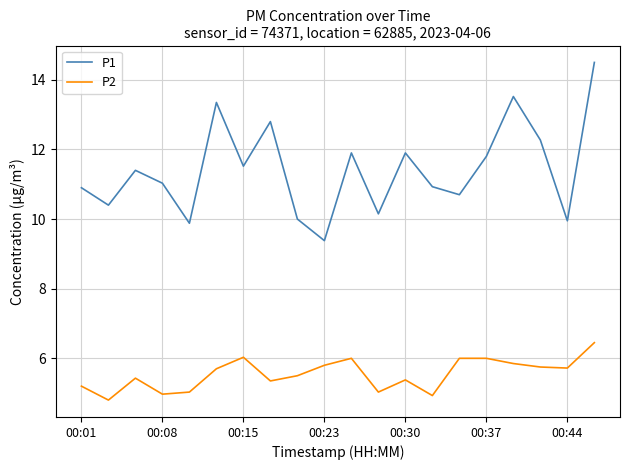

True or false: P2 and P1 cross at least once.

False